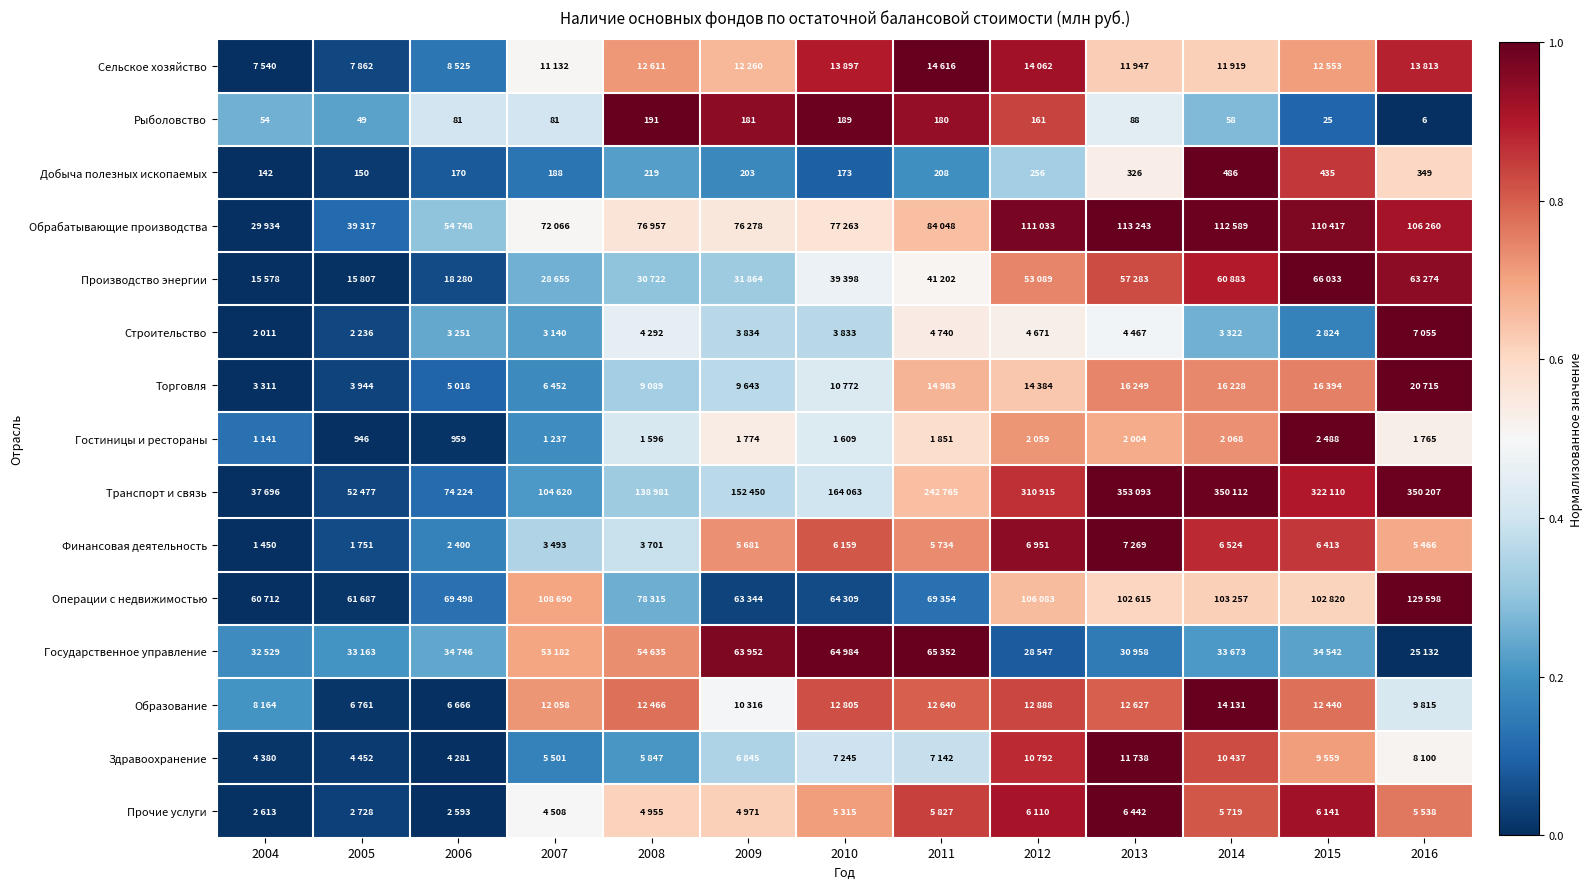

At how many categories does at least one series exceed 0?

13